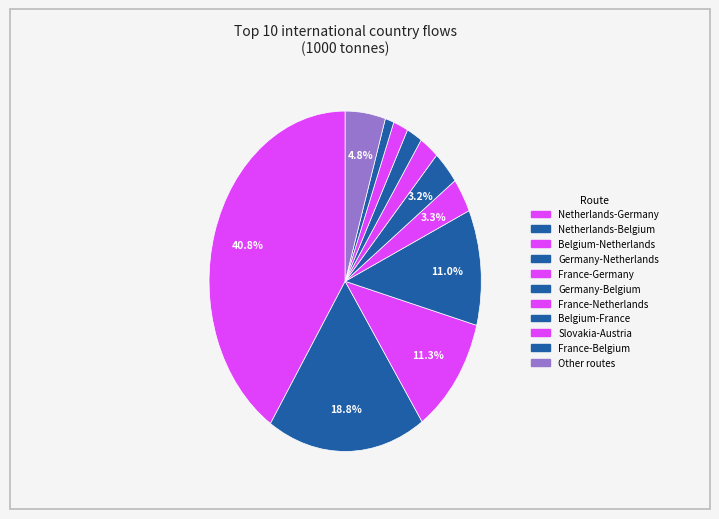

Does France-Netherlands account for over 50% of the chart?

No